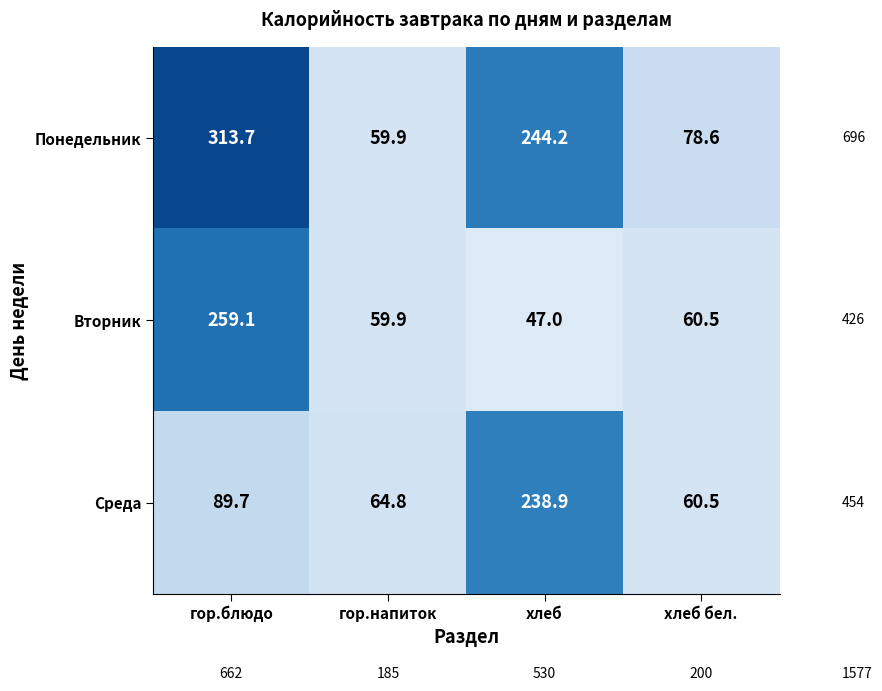

Reading left to right, extract all data points from this chart.

Понедельник: 313.7	59.9	244.2	78.6
Вторник: 259.1	59.9	47.0	60.5
Среда: 89.7	64.8	238.9	60.5